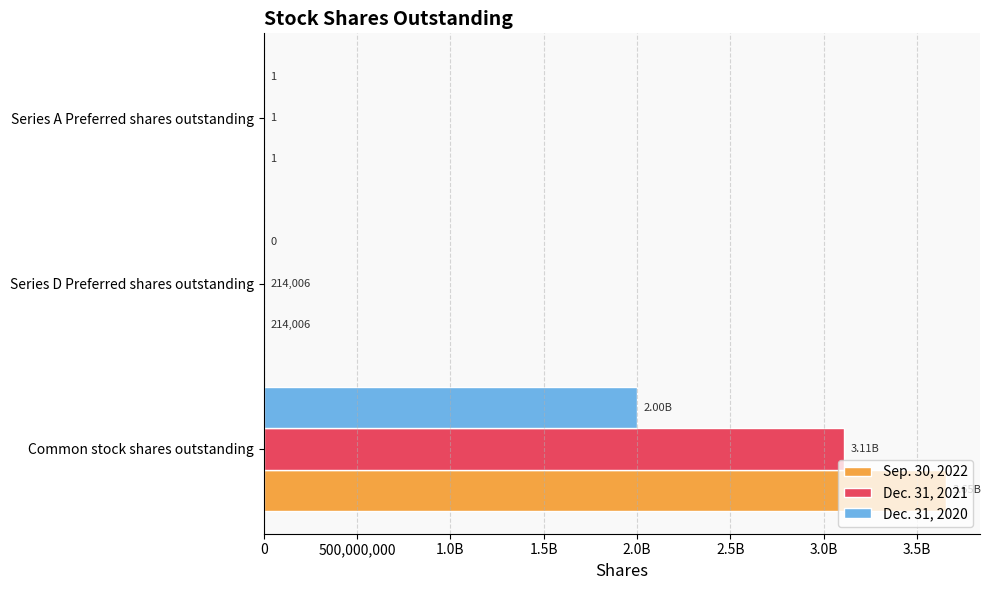

What are all the series names shown in the legend?

Sep. 30, 2022, Dec. 31, 2021, Dec. 31, 2020